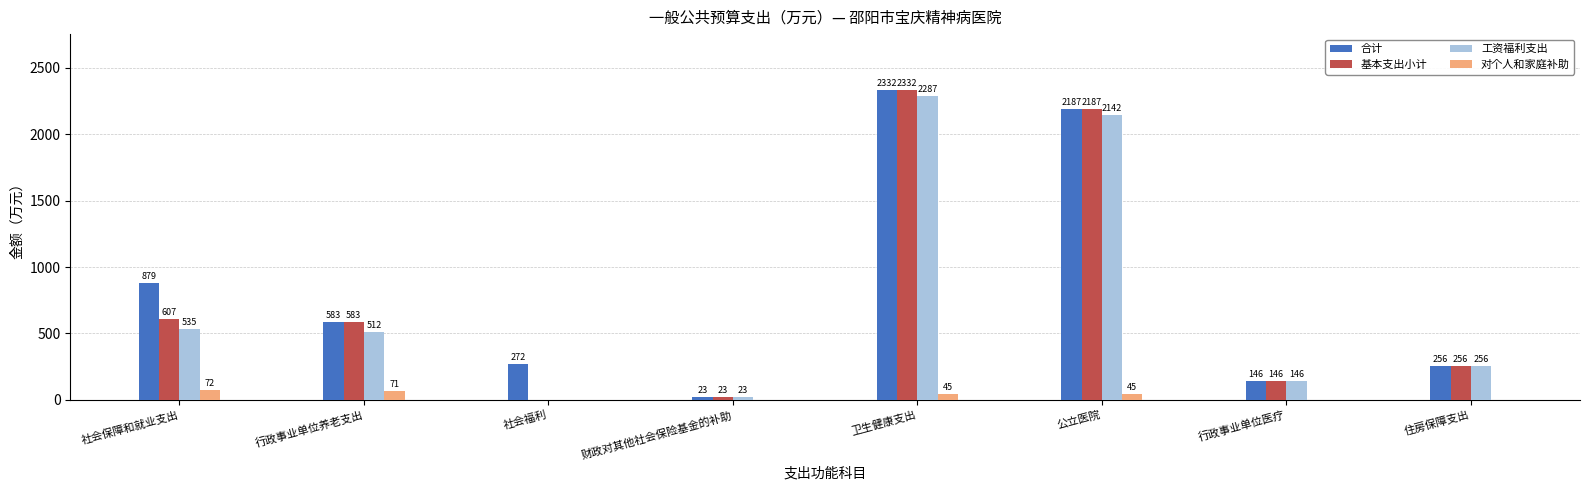

What is the sum of the 工资福利支出 values at 财政对其他社会保险基金的补助 and 卫生健康支出?

2310.4